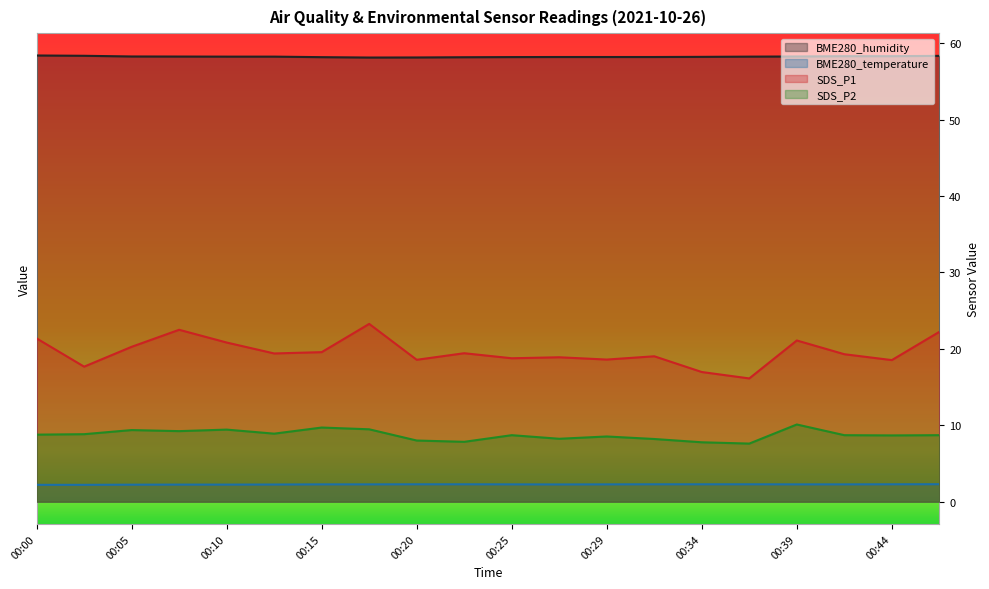

What are all the series names shown in the legend?

BME280_humidity, BME280_temperature, SDS_P1, SDS_P2